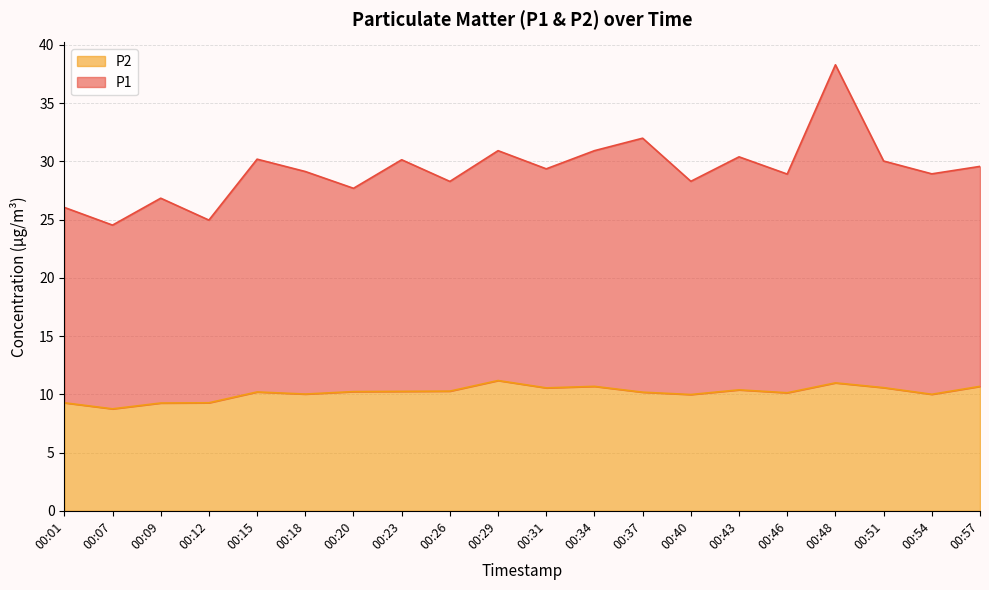

Does the chart have visible grid lines?

Yes